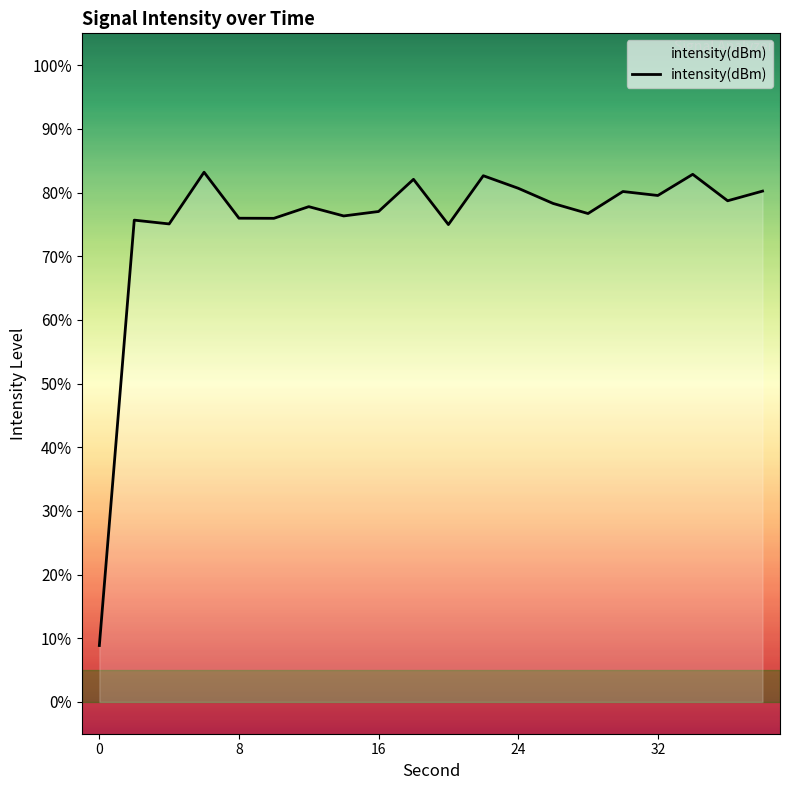

What is the smallest value displayed?

8.9